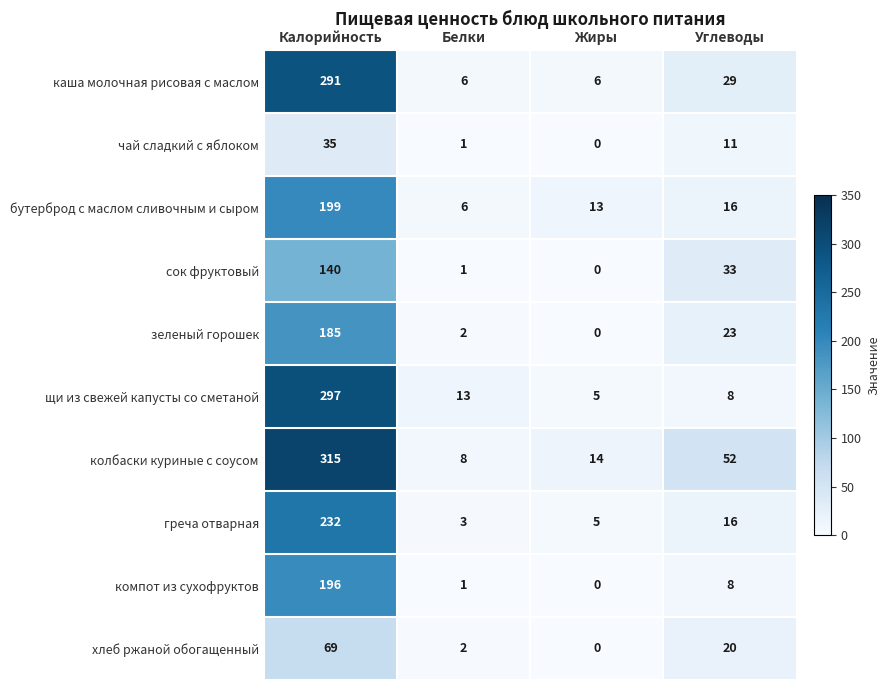

At which category does the chart reach its peak across all series?

Калорийность